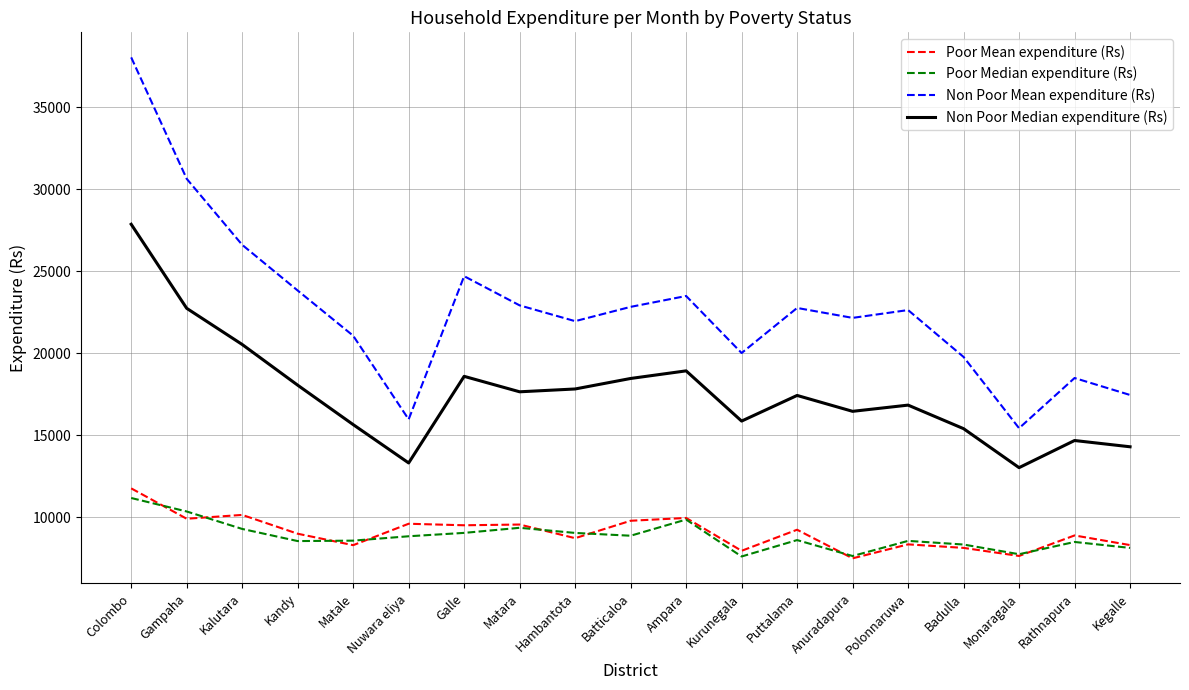

True or false: Non Poor Median expenditure (Rs) and Non Poor Mean expenditure (Rs) cross at least once.

False